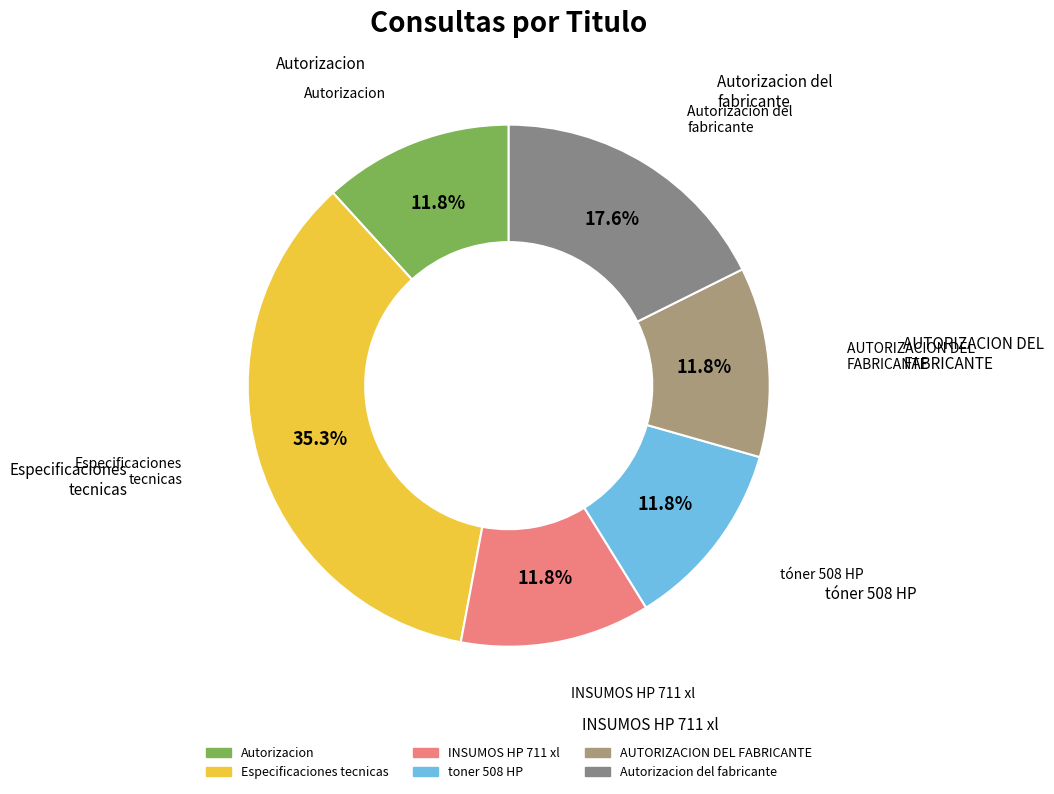

Rank the categories by value from highest to lowest.

Especificaciones tecnicas, Autorizacion del fabricante, Autorizacion, INSUMOS HP 711 xl, toner 508 HP, AUTORIZACION DEL FABRICANTE